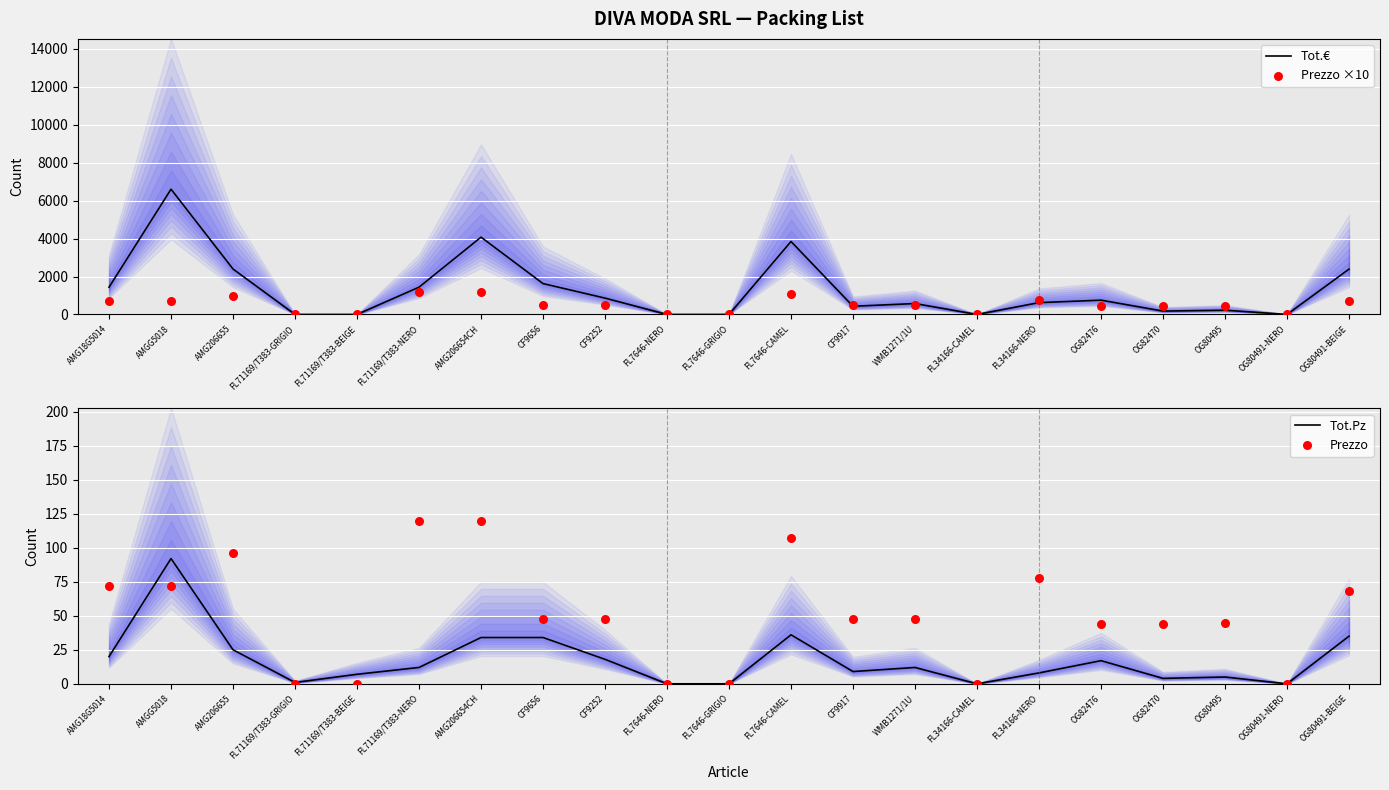

At which category is the sum across all series the highest?

AMGG5018